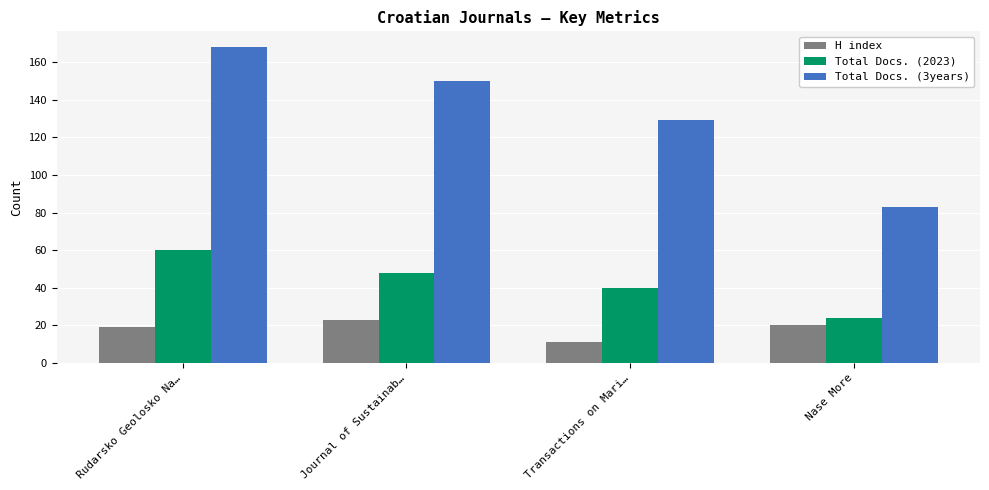

How many data points in Total Docs. (2023) are less than 48?

2